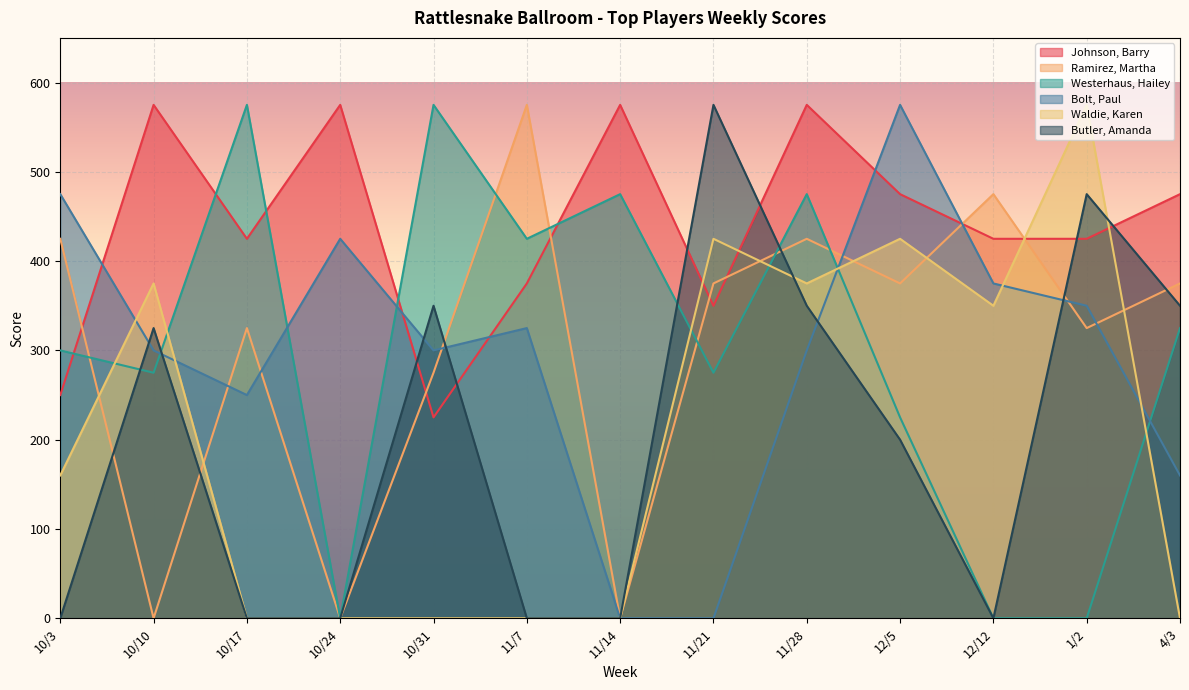

Which series has the largest total across all categories?

Johnson, Barry